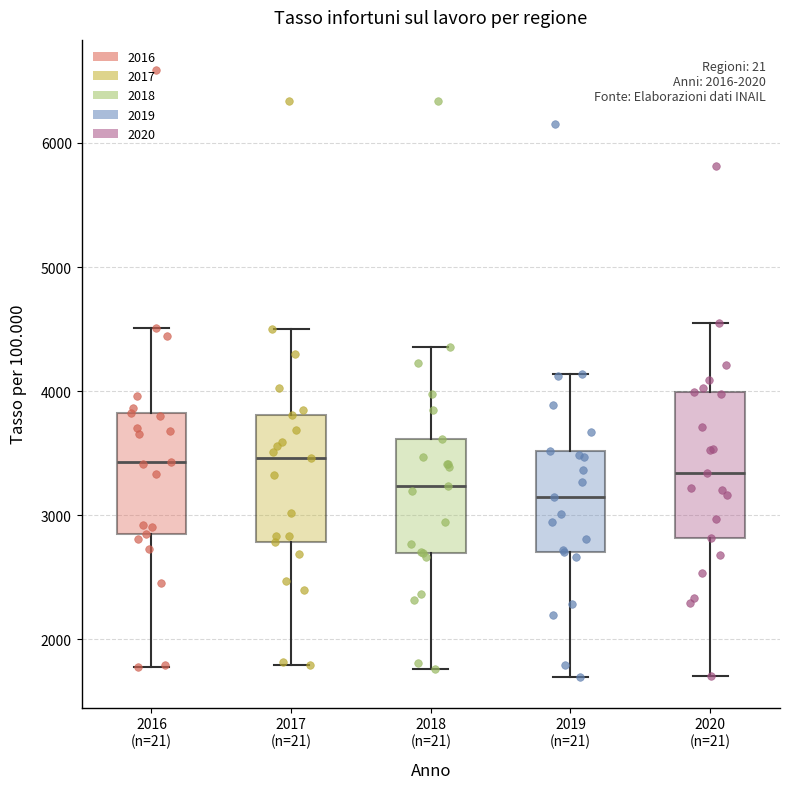

Which box is the tallest, from its lower edge to its upper edge?

2020 (n=21)